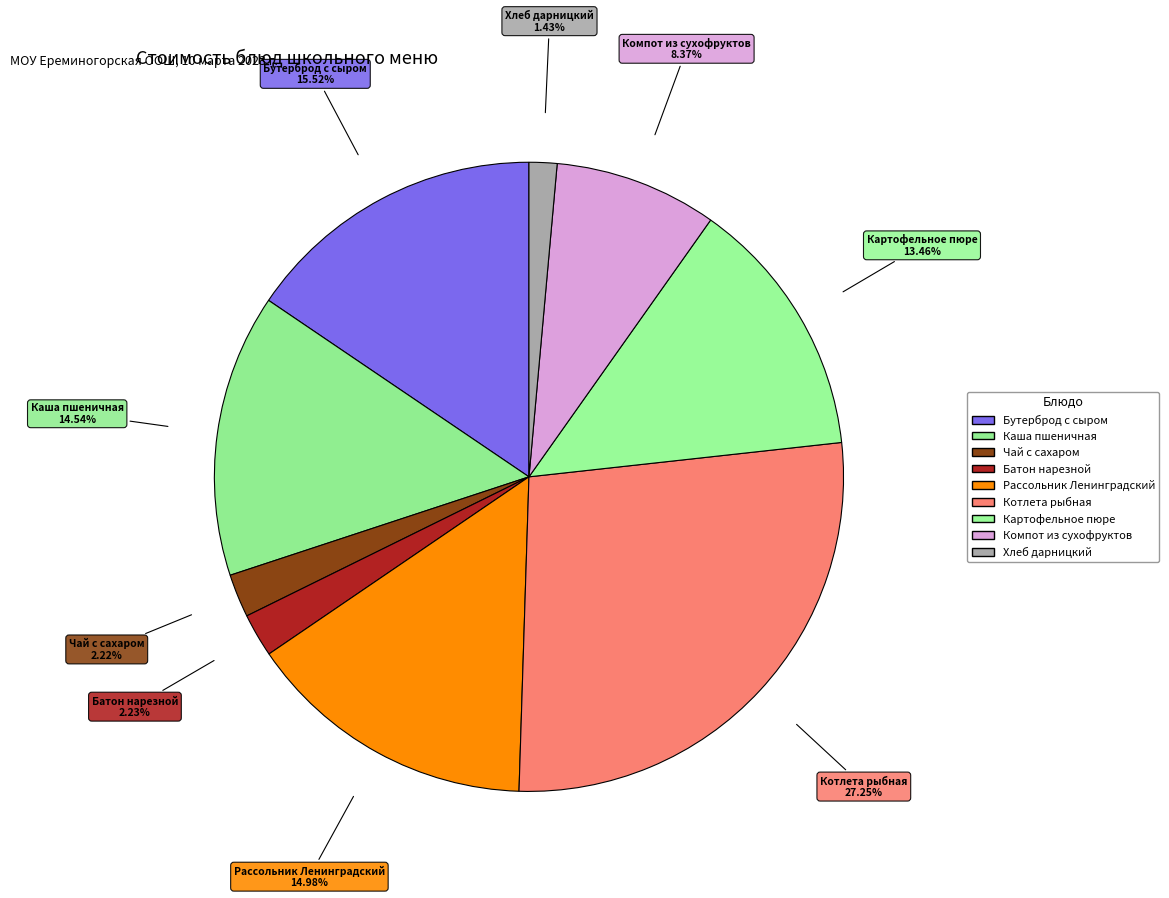

How many slices are in this pie chart?

9